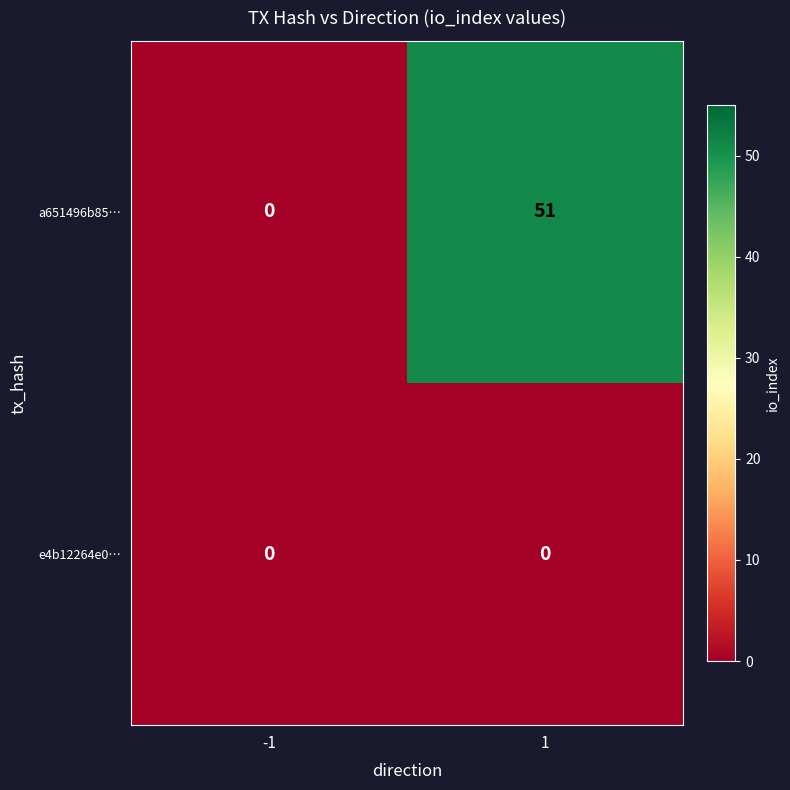

At which category is the sum across all series the highest?

1